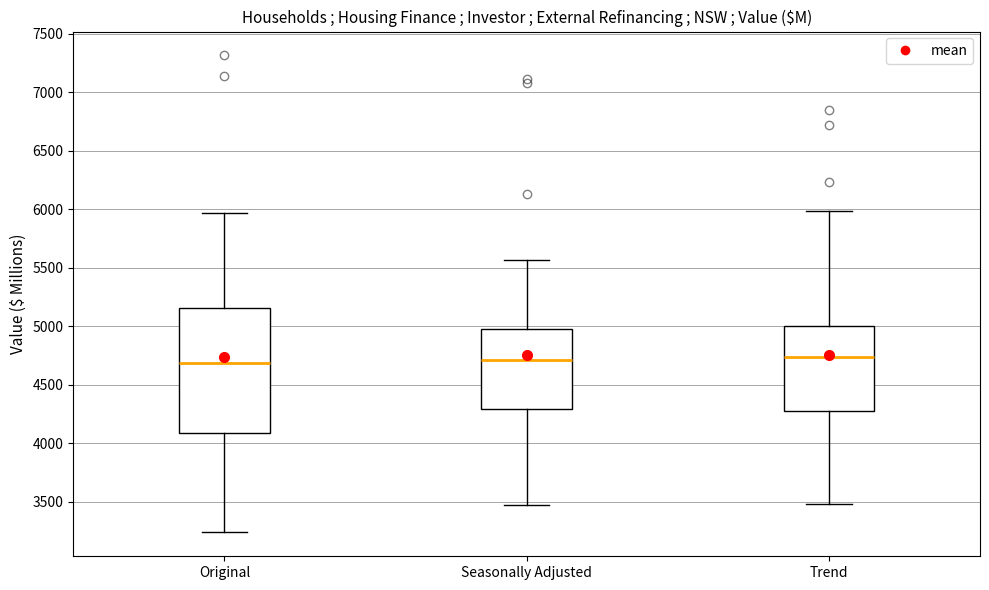

Where is the lower edge of the box for Trend on the y-axis? The values are not printed on the chart, so give them approximately, as read against the axis.

4300